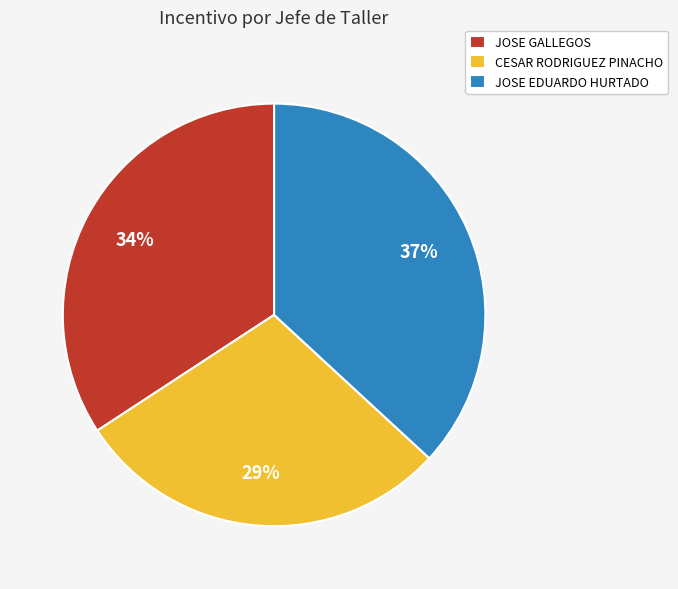

Combined, do JOSE GALLEGOS and JOSE EDUARDO HURTADO account for over 50%?

Yes